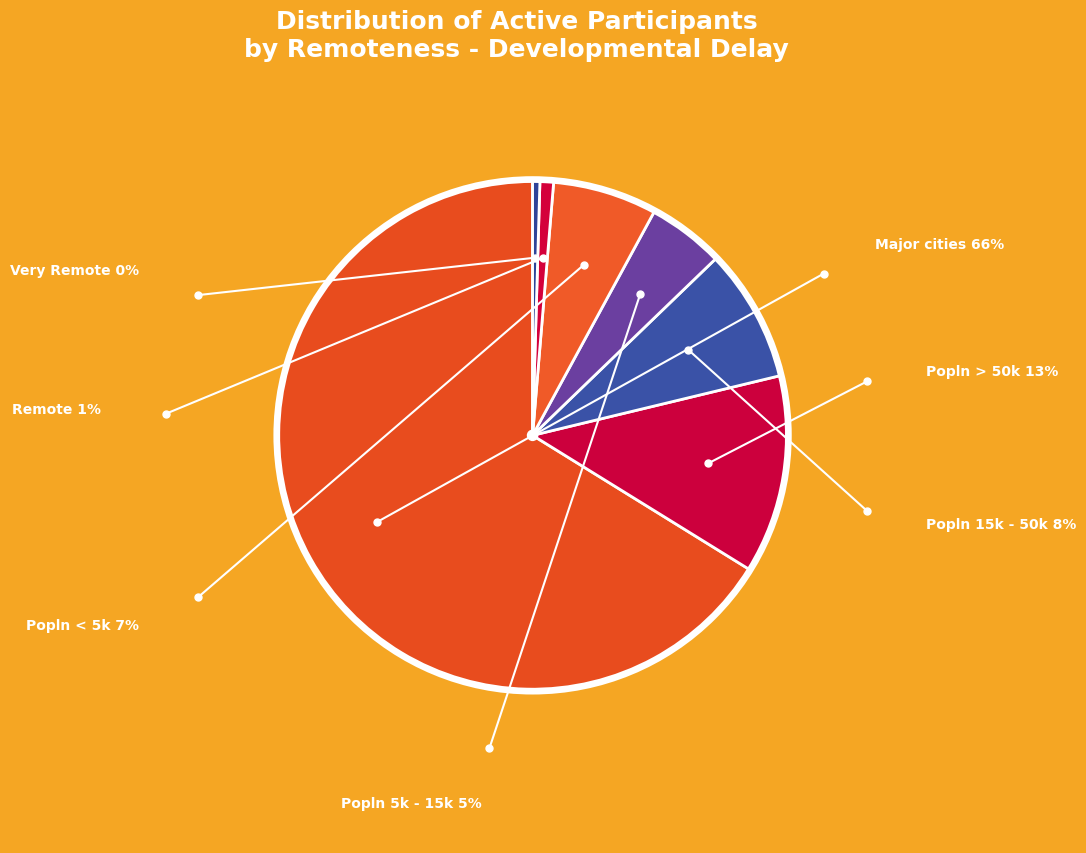

How many slices are in this pie chart?

7